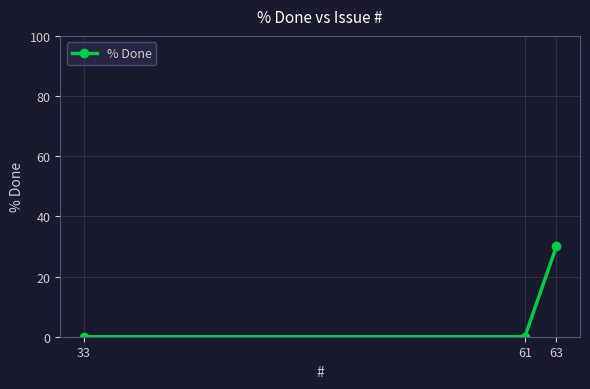

Reading right to left, list all the values displayed in this chart.

63=30	61=0	33=0